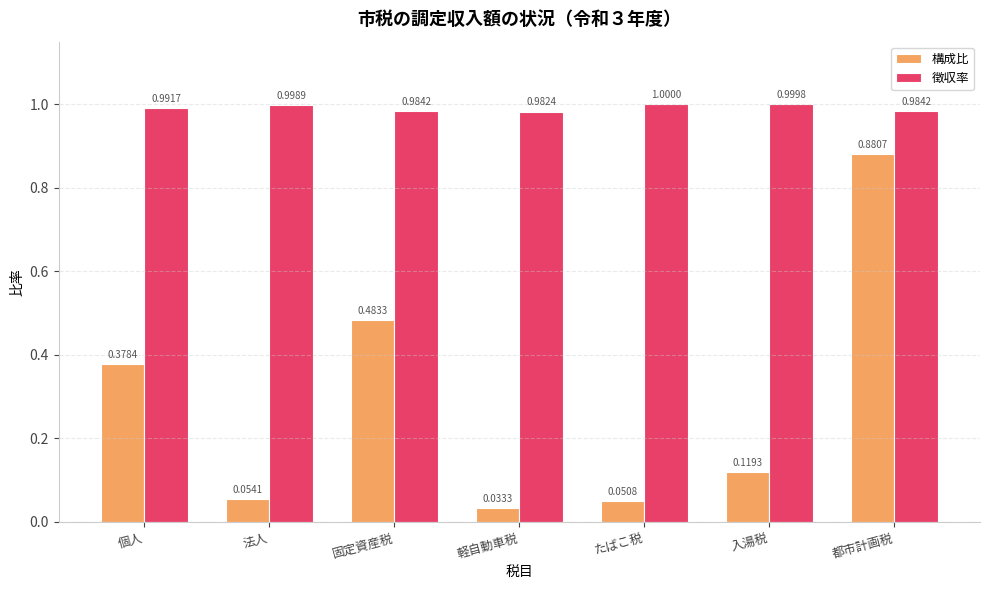

How many data points does each series have?

7